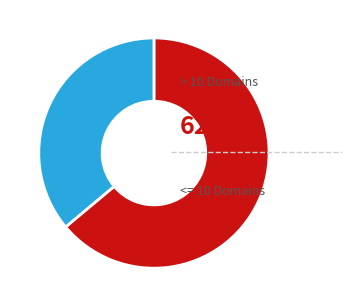

Is there any slice that represents more than half of the pie?

Yes